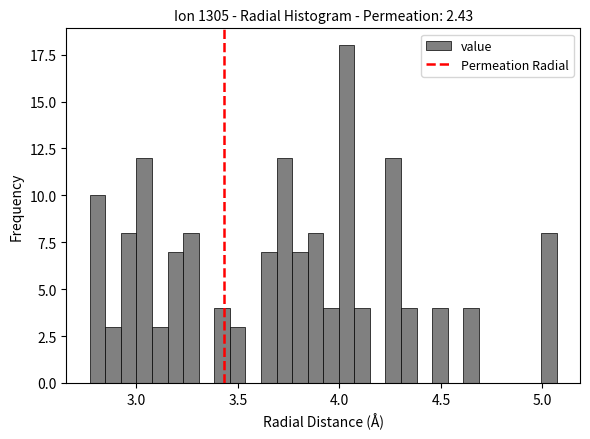

Around what value on the x-axis is the tallest bar? Give the approximate position of its centre, as read against the axis.

4.05